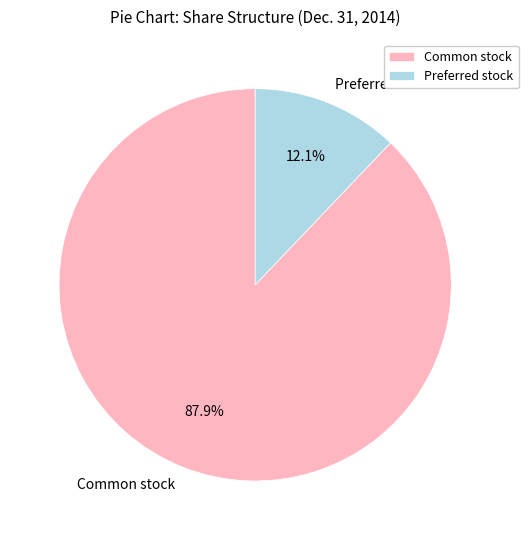

Rank the categories by value from lowest to highest.

Preferred stock, Common stock